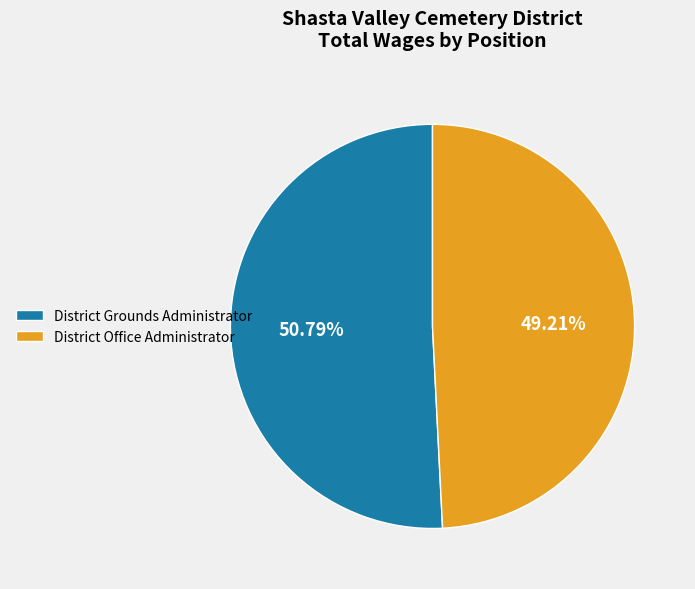

What is the ratio of the value at District Grounds Administrator to the value at District Office Administrator?

1.0